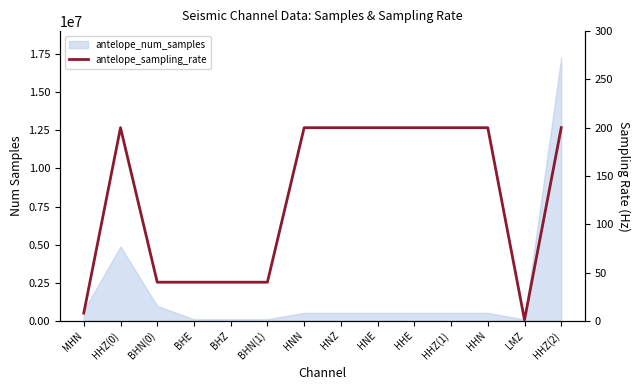

How many values are between 40 and 200?

12